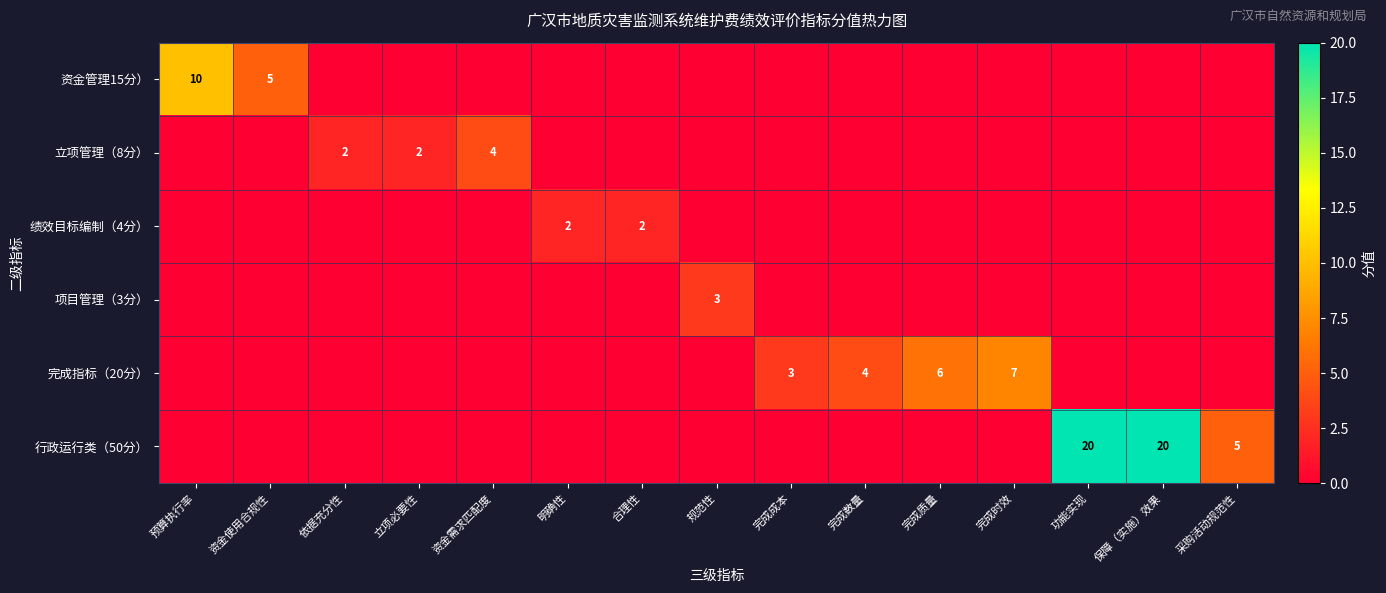

At which category does the chart reach its peak across all series?

功能实现